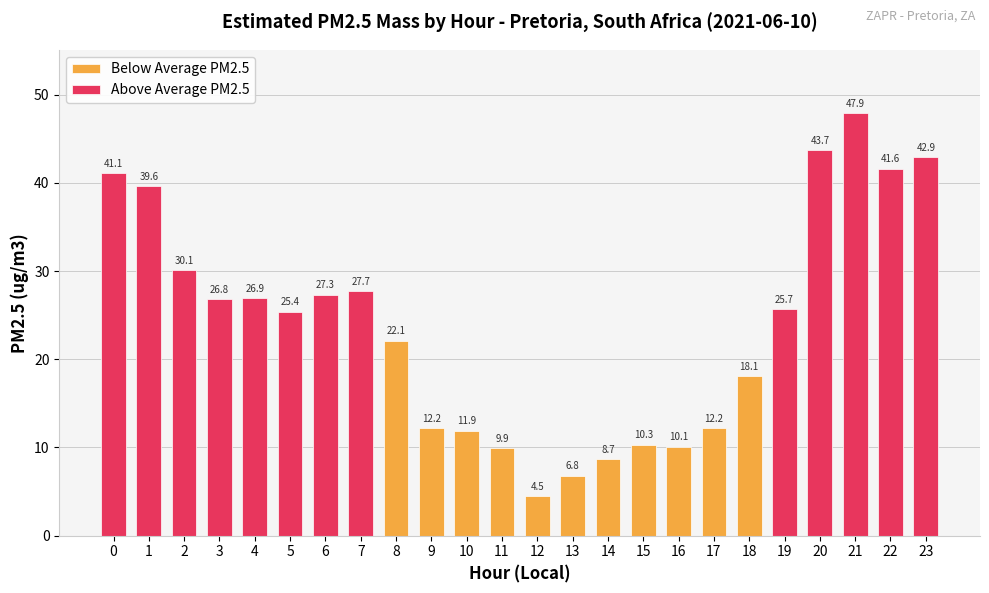

Rank the categories by value from lowest to highest.

12, 13, 14, 11, 16, 15, 10, 9, 17, 18, 8, 5, 19, 3, 4, 6, 7, 2, 1, 0, 22, 23, 20, 21